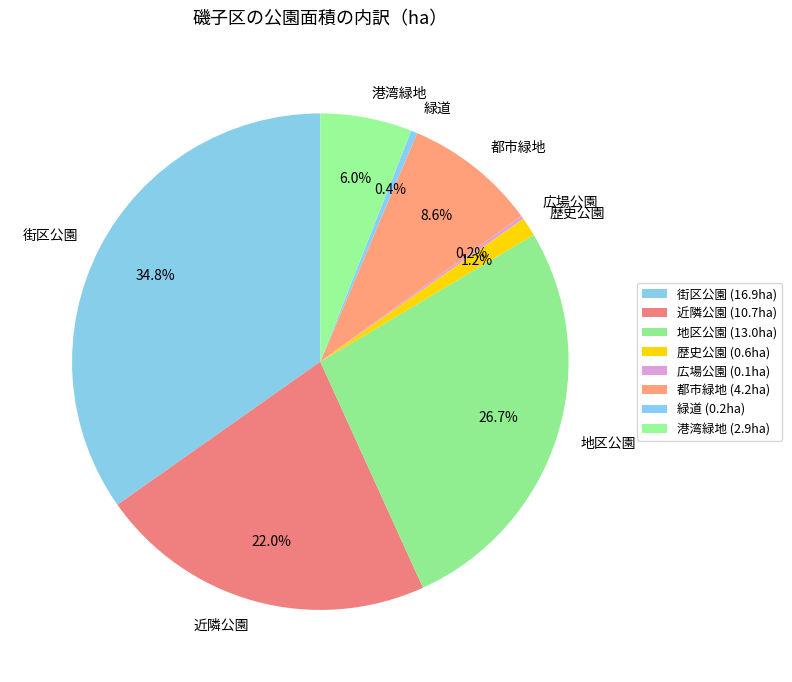

Combined, what portion of the pie is 地区公園 and 港湾緑地?

32.7%